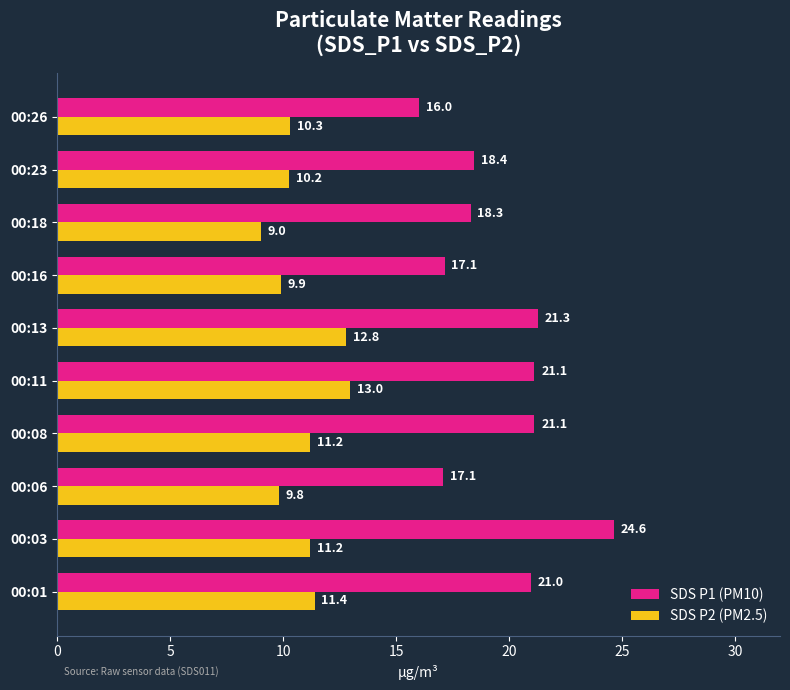

What is the approximate value of SDS P2 (PM2.5) at 00:16?

9.9